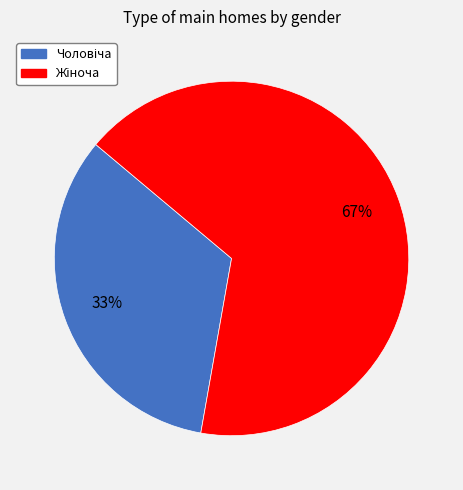

To the nearest percent, what is the average slice percentage?

50%